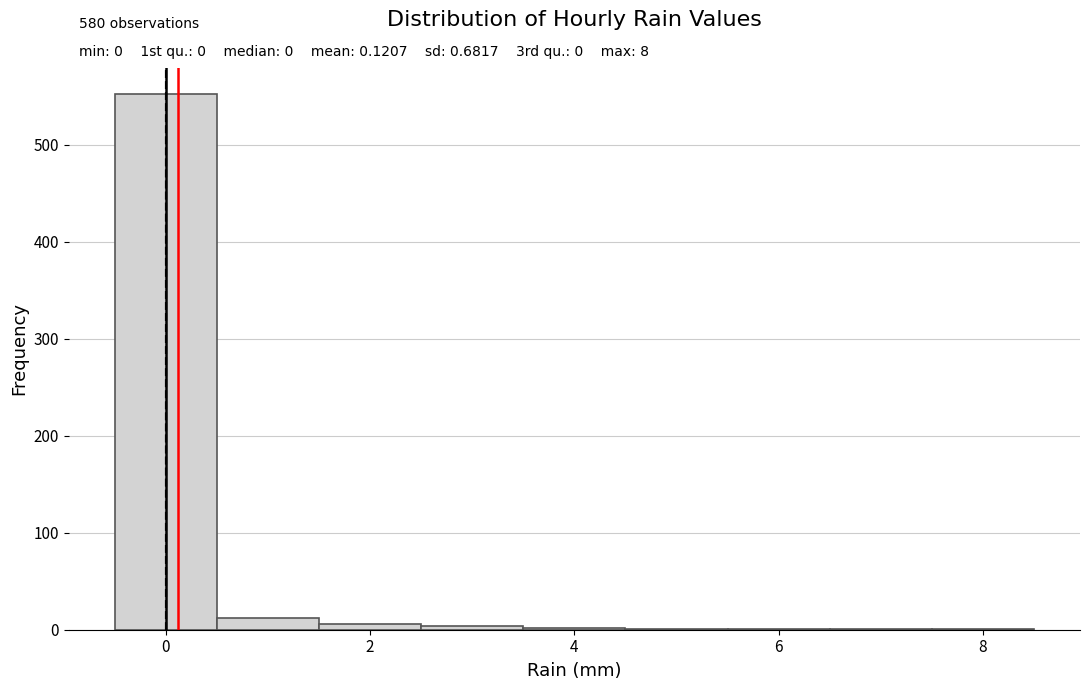

Which range on the x-axis has the tallest bar?

-0.5 to 0.5